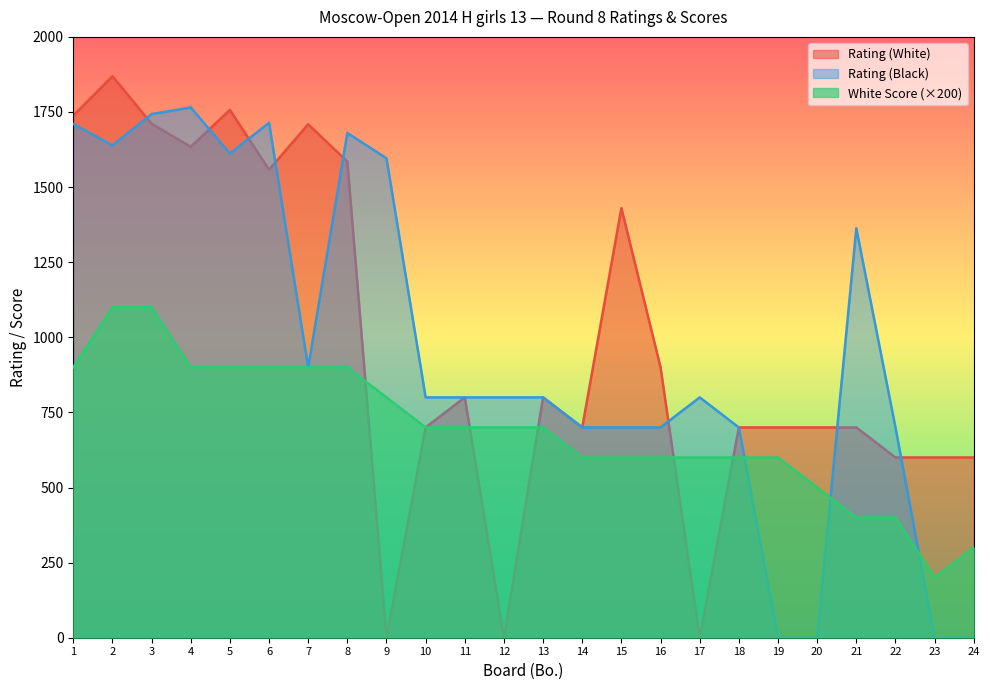

Where does the White Score series first go above 700?

1